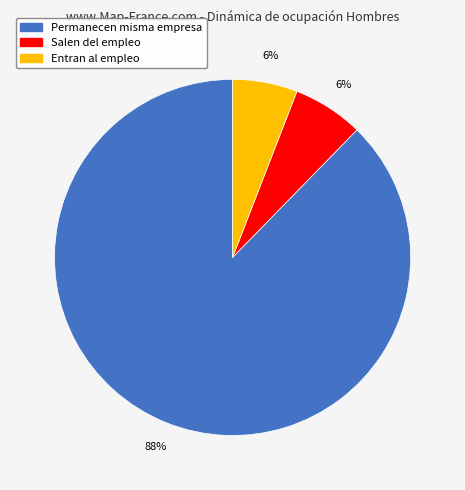

How many slices are in this pie chart?

3